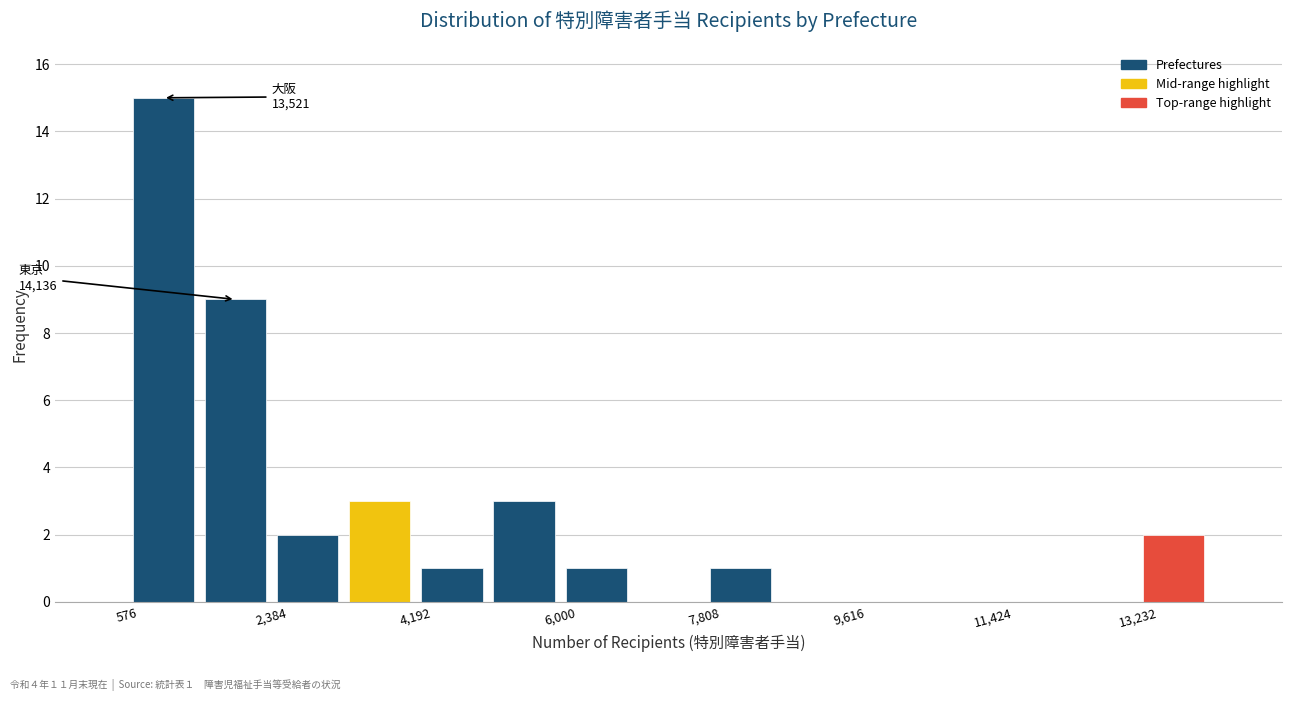

Over which range of the x-axis is the bar tallest?

600 to 1400